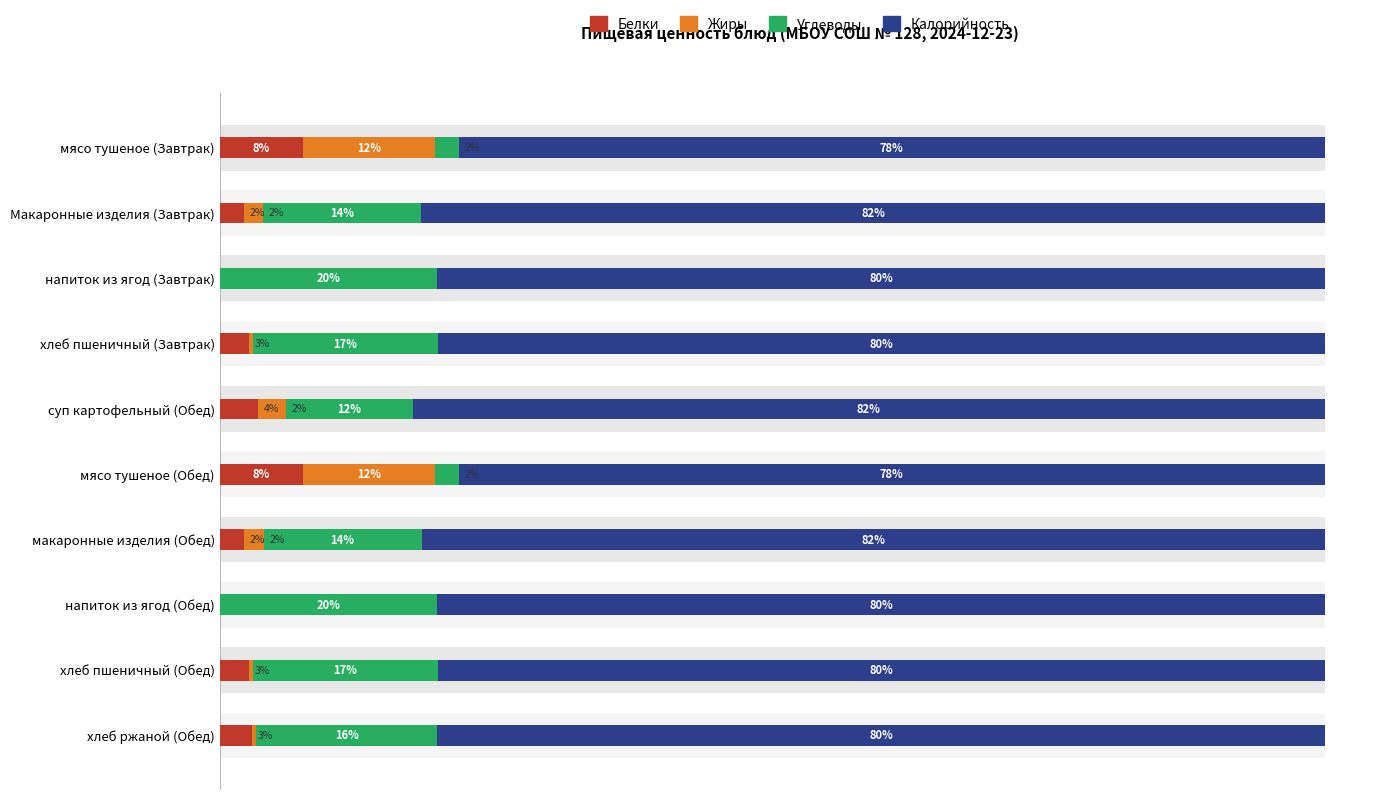

Rank the series at макаронные изделия (Обед) from lowest to highest value.

Жиры, Белки, Углеводы, Калорийность